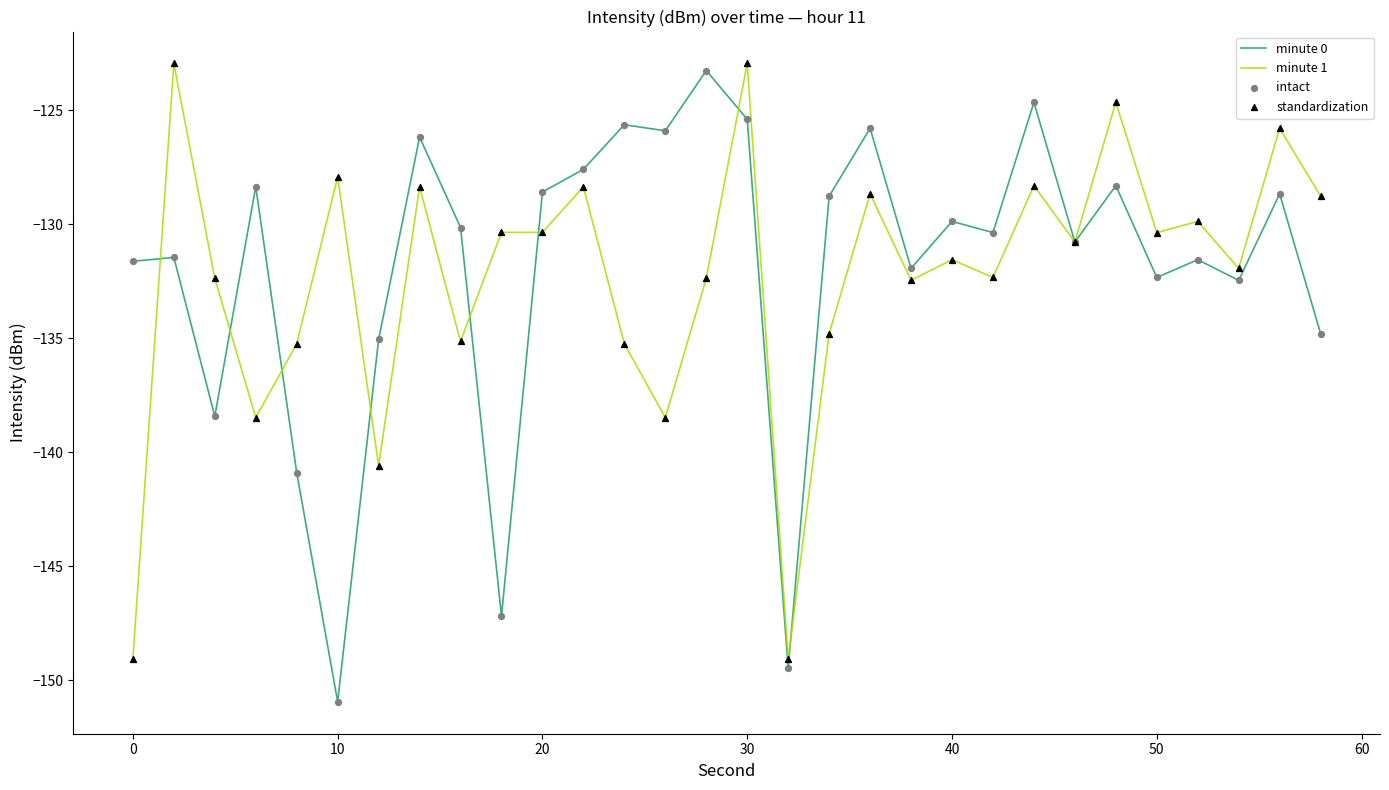

What is the greatest value displayed?

-123.0